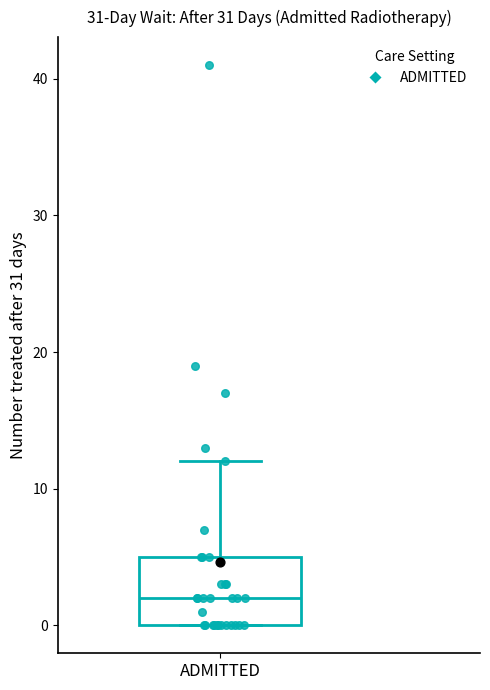

Where does the upper whisker of the box for ADMITTED end on the y-axis? The values are not printed on the chart, so give them approximately, as read against the axis.

12